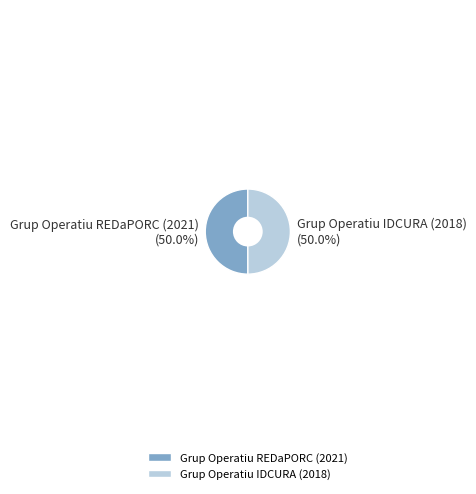

Approximately how many times larger is the value at Grup Operatiu IDCURA (2018) compared to Grup Operatiu REDaPORC (2021)?

1.0